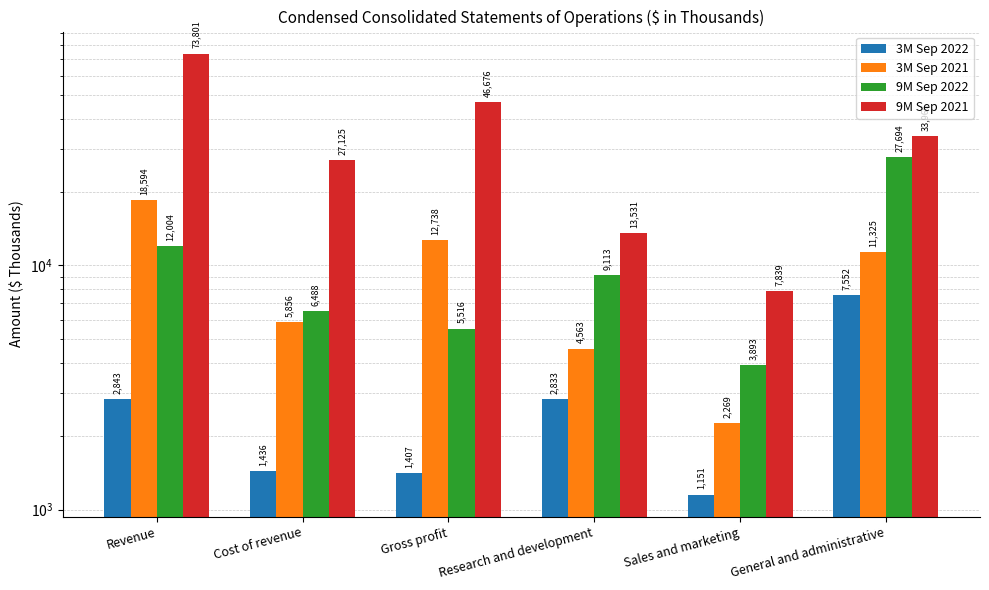

What is the minimum value shown in the chart?

1151